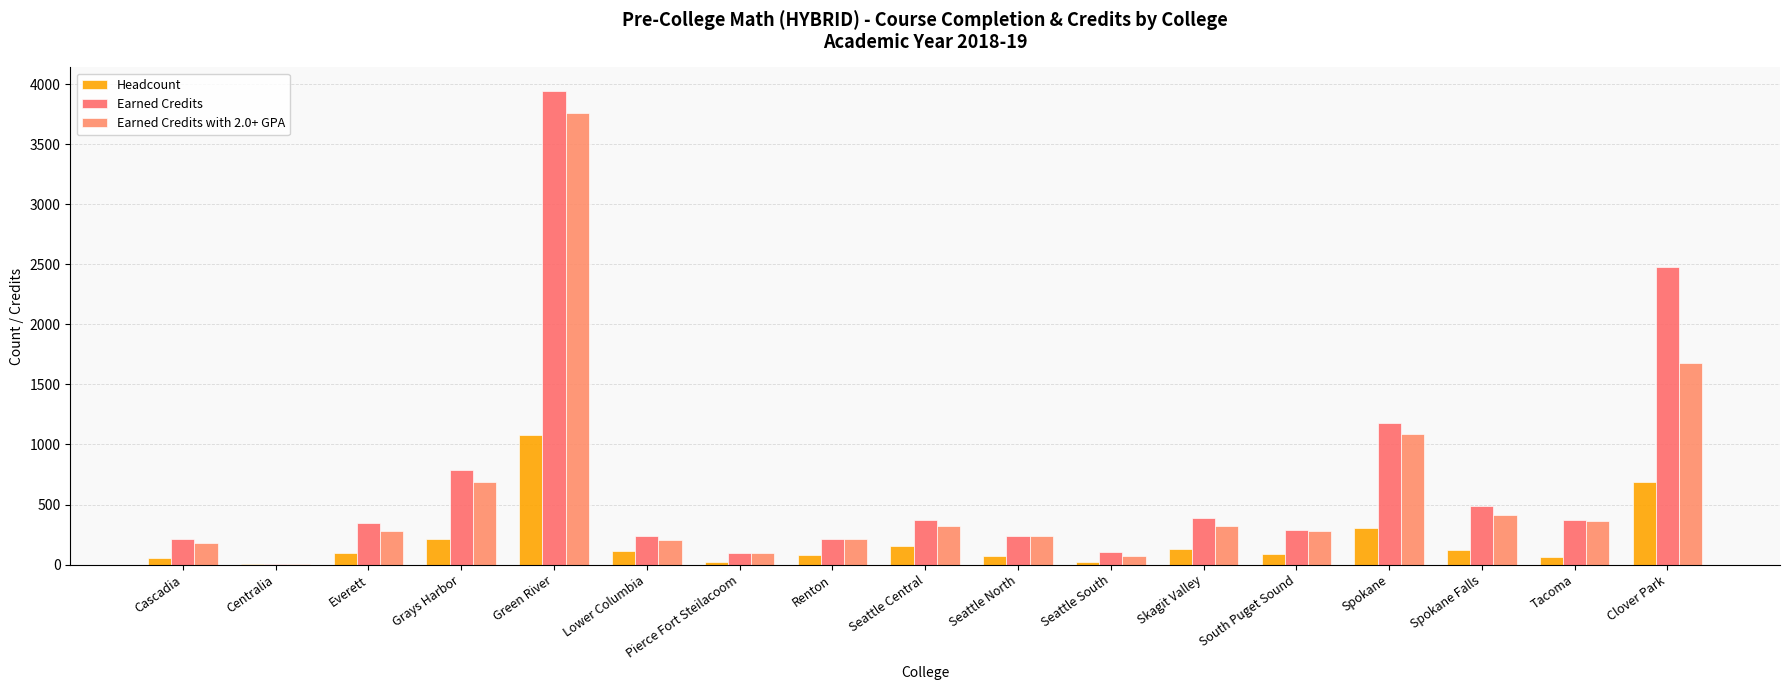

Reading right to left, list all the values displayed in this chart.

Headcount: Clover Park=687	Tacoma=64	Spokane Falls=118	Spokane=302	South Puget Sound=84	Skagit Valley=130	Seattle South=25	Seattle North=73	Seattle Central=158	Renton=83	Pierce Fort Steilacoom=19	Lower Columbia=111	Green River=1076	Grays Harbor=214	Everett=94	Centralia=1	Cascadia=54
Earned Credits: Clover Park=2480	Tacoma=375	Spokane Falls=485	Spokane=1180	South Puget Sound=290	Skagit Valley=390	Seattle South=105	Seattle North=240	Seattle Central=367	Renton=213	Pierce Fort Steilacoom=98	Lower Columbia=240	Green River=3945	Grays Harbor=785	Everett=349	Centralia=5	Cascadia=210
Earned Credits with 2.0+ GPA: Clover Park=1680	Tacoma=365	Spokane Falls=410	Spokane=1090	South Puget Sound=280	Skagit Valley=320	Seattle South=75	Seattle North=240	Seattle Central=320	Renton=213	Pierce Fort Steilacoom=98	Lower Columbia=208	Green River=3765	Grays Harbor=685	Everett=279	Centralia=5	Cascadia=180